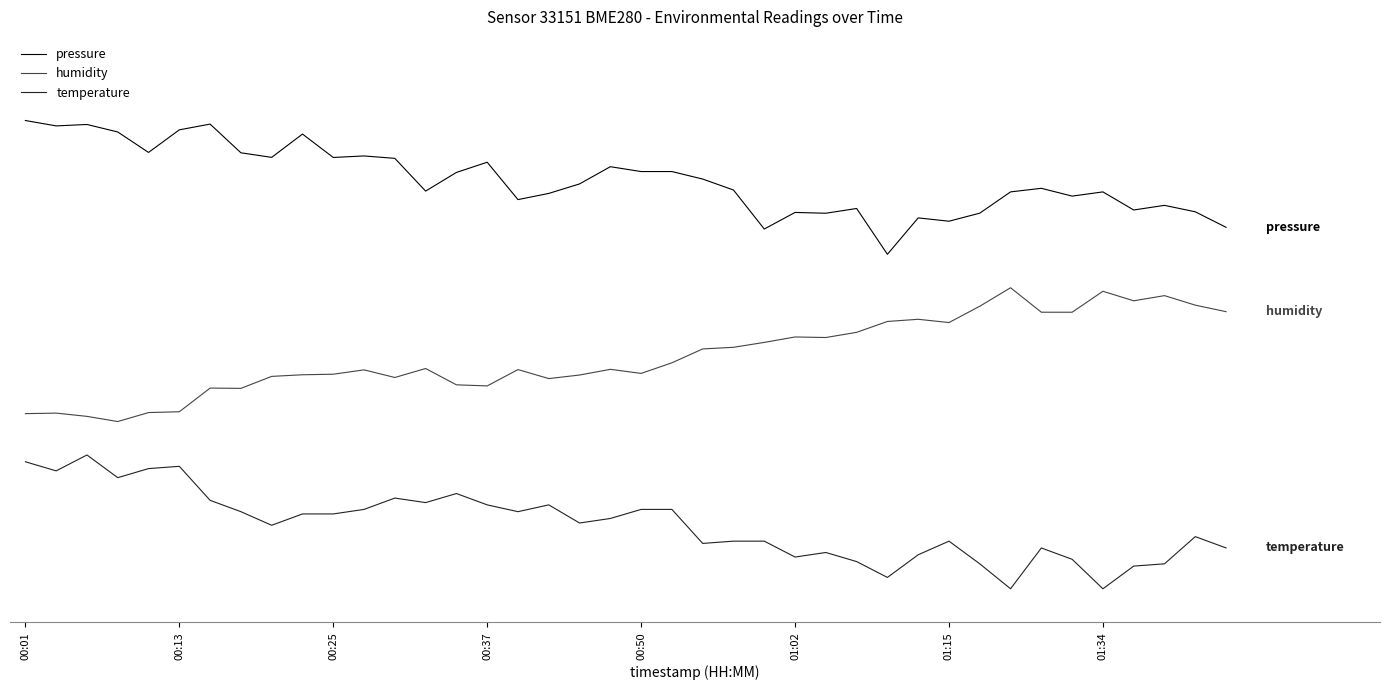

At which label does pressure first exceed 262?

00:01